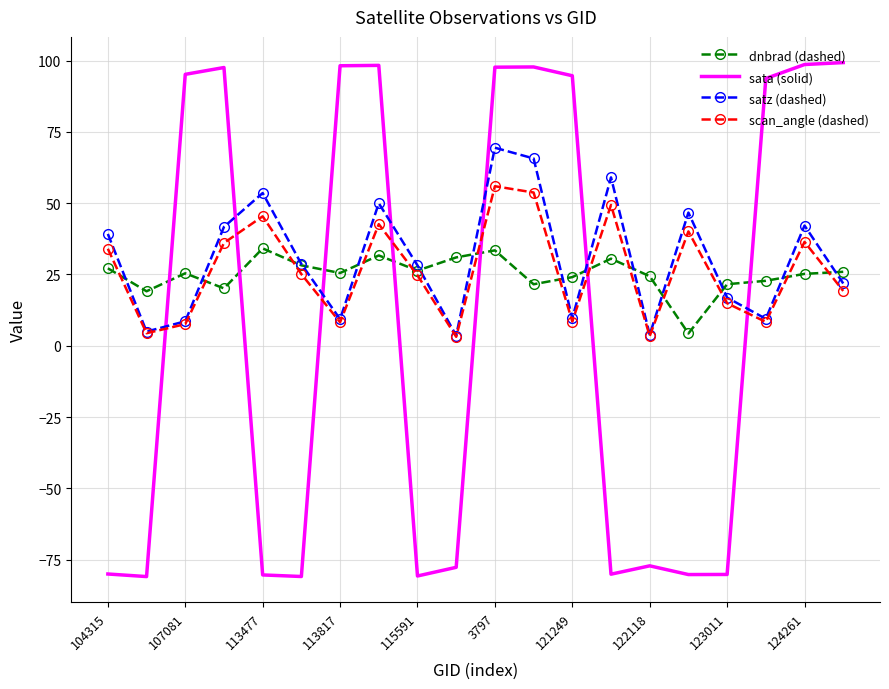

What is the lowest value of the dnbrad (dashed) series?

4.3